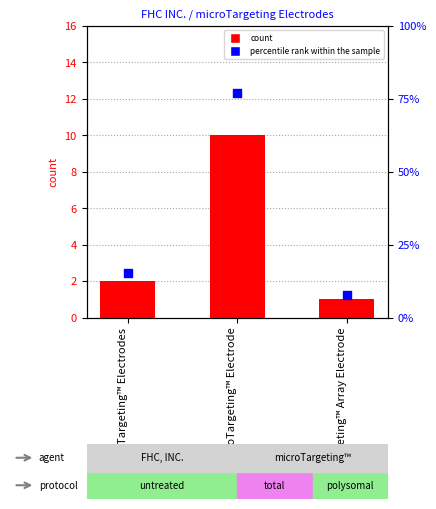

Which series contains the lowest Y value?

count